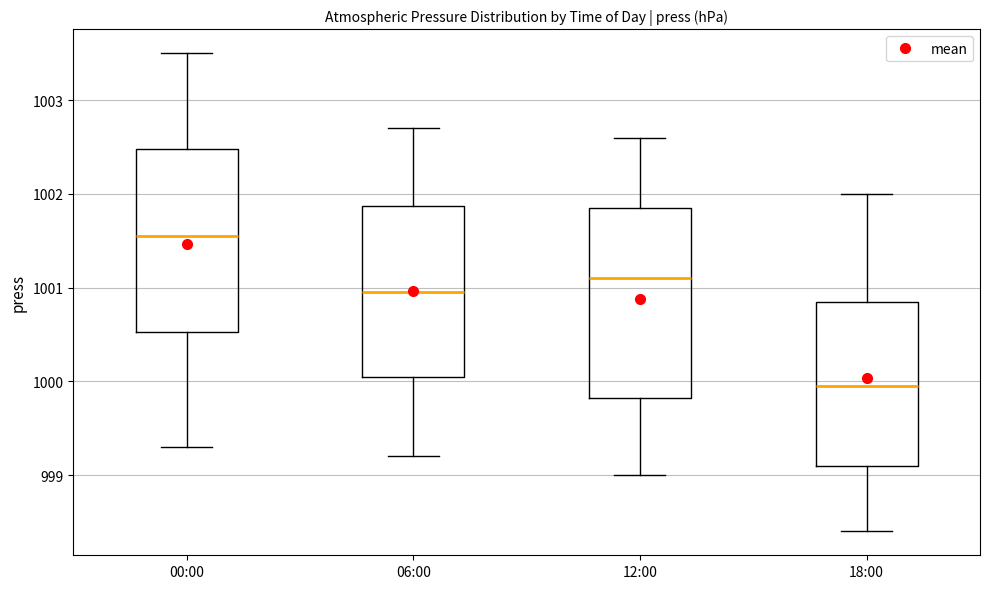

Which box has the lowest median line?

18:00